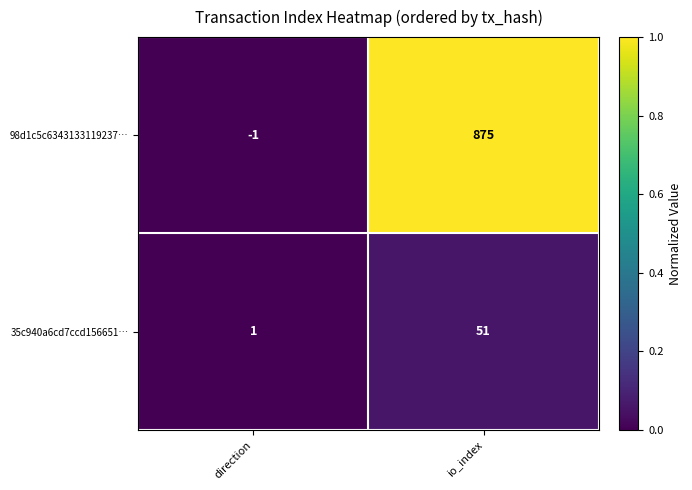

Which series has the widest spread of values?

98d1c5c6343133119237…